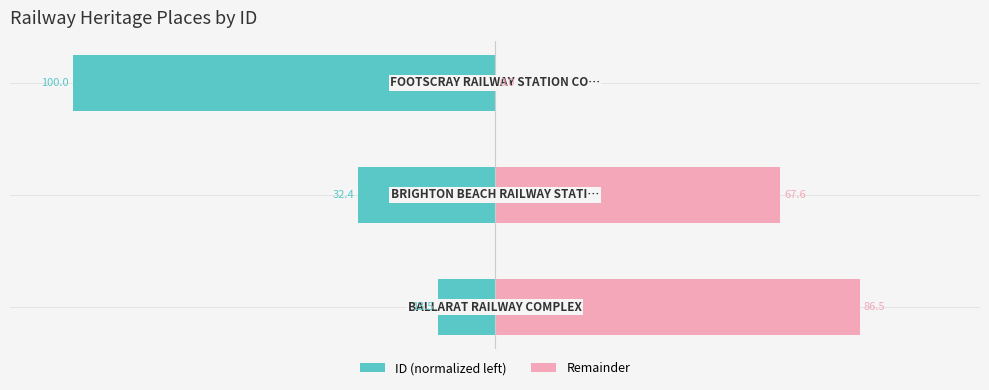

What is the spread (max minus min) of values at 0?

100.0